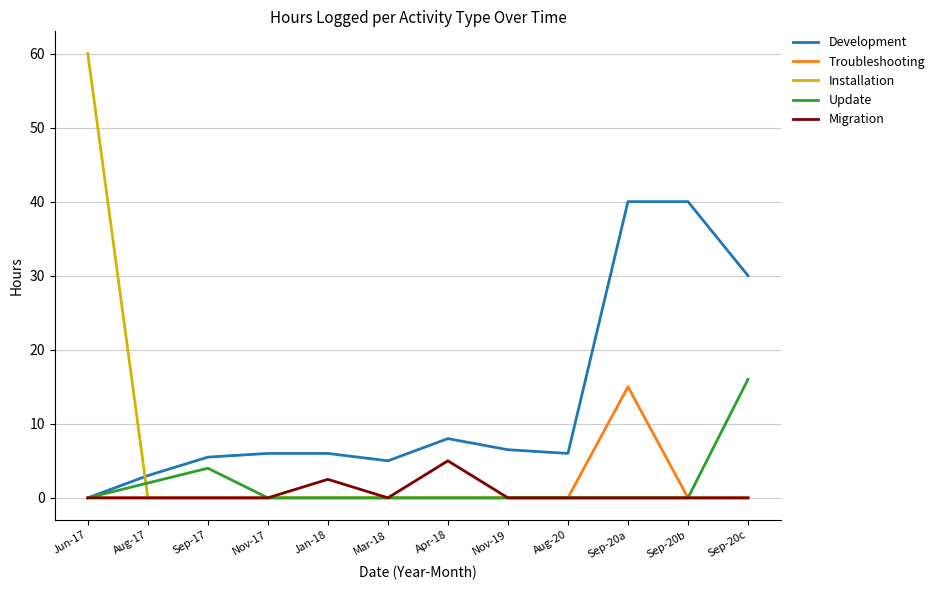

What is the total value across all series at Sep-20b?

40.0